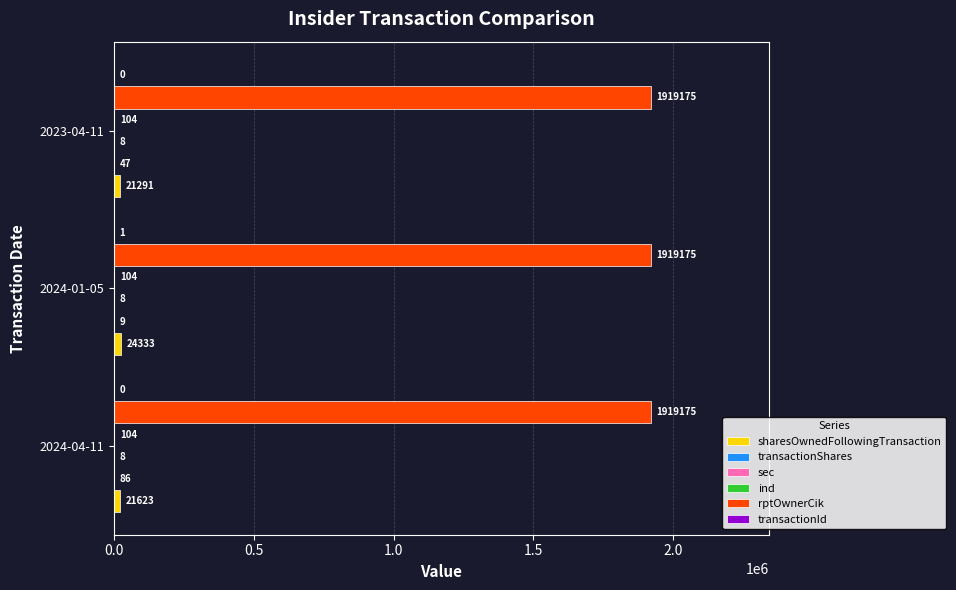

The rptOwnerCik series shows 1919175 at 2024-04-11. True or false?

True